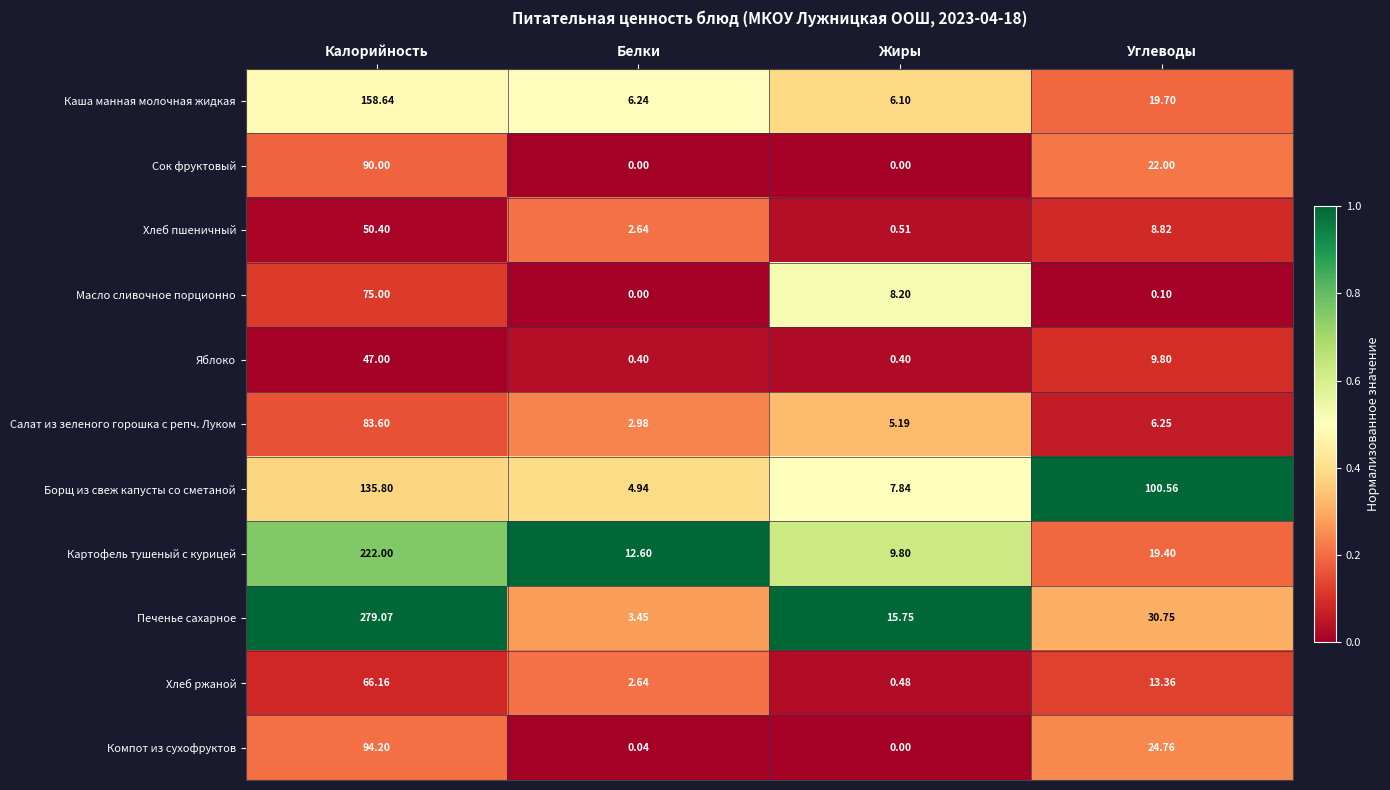

List the series in order of their peak value, lowest first.

Яблоко, Хлеб пшеничный, Хлеб ржаной, Масло сливочное порционно, Салат из зеленого горошка с репч. Луком, Сок фруктовый, Компот из сухофруктов, Борщ из свеж капусты со сметаной, Каша манная молочная жидкая, Картофель тушеный с курицей, Печенье сахарное